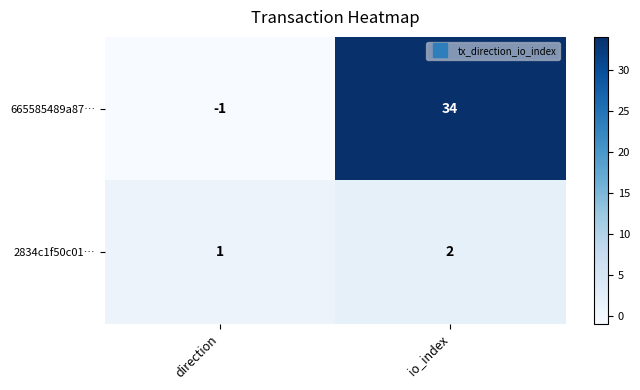

Which category has the highest value across all series?

io_index